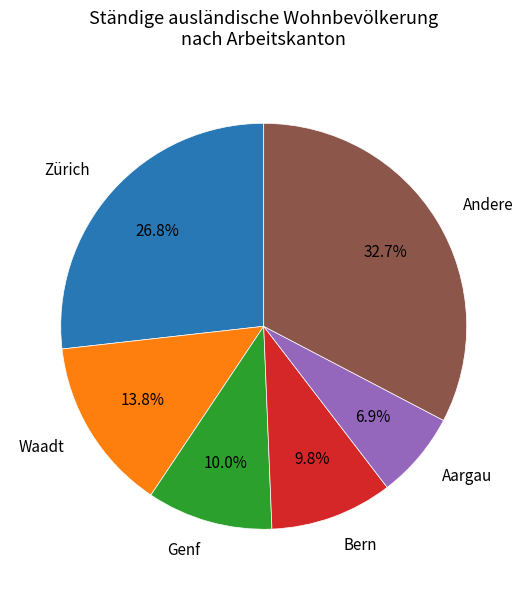

What is the largest slice in the pie chart?

Andere